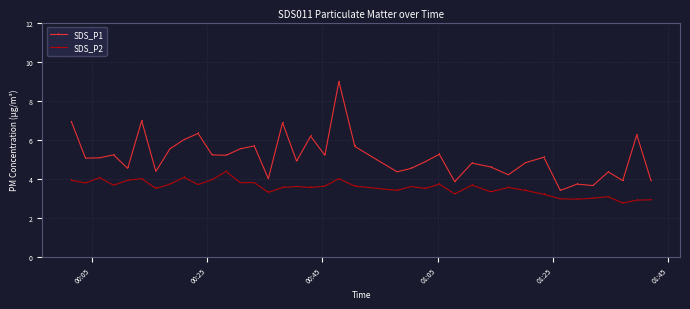

What is the value of the SDS_P1 point at the 20th from the left?

9.0